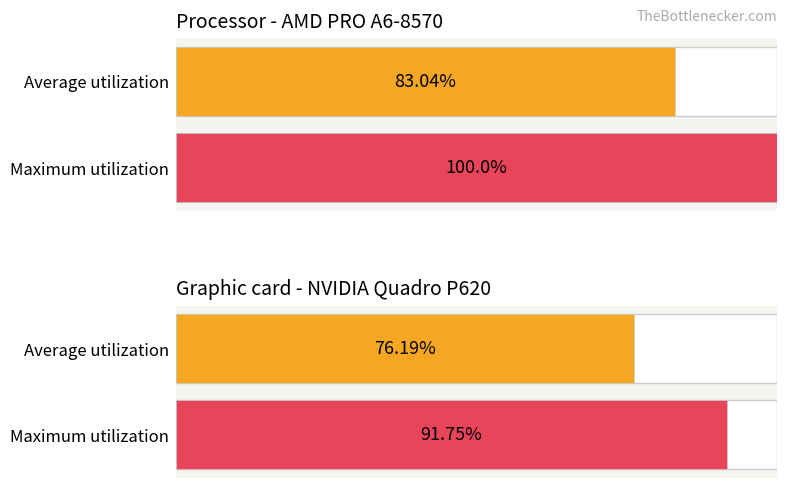

Which series has the widest spread of values?

Maximum utilization